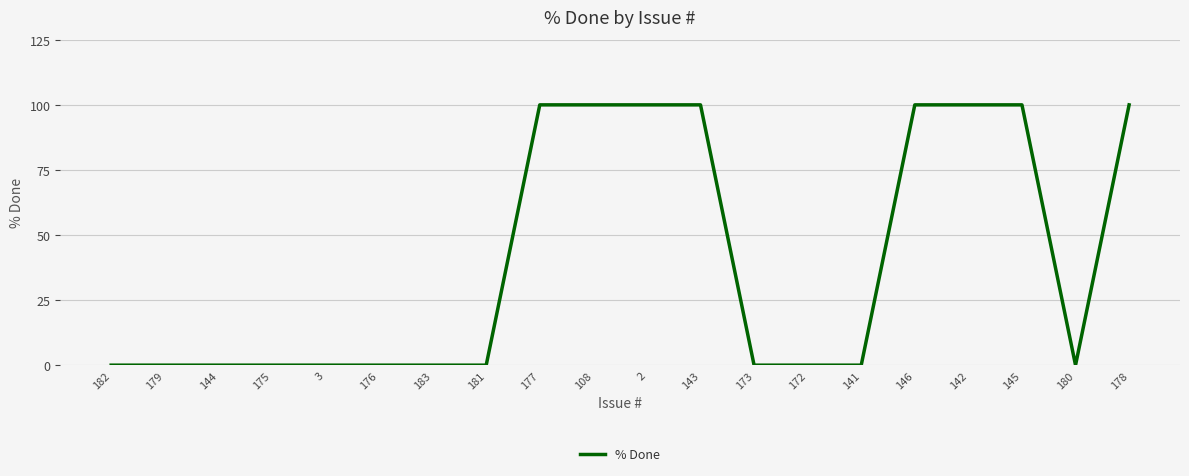

What is the difference between the second highest and second lowest values?

100